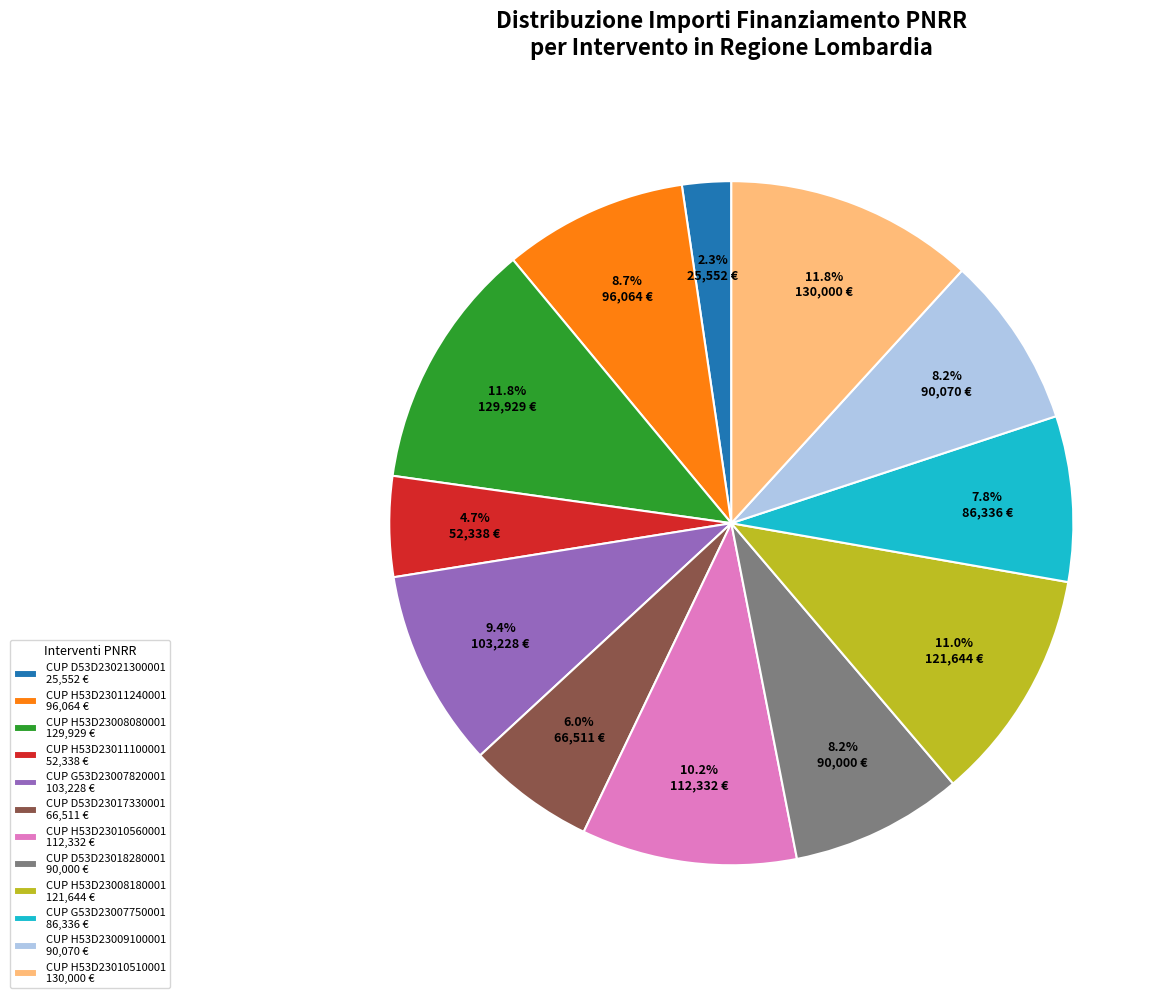

Is there a majority slice in this chart?

No